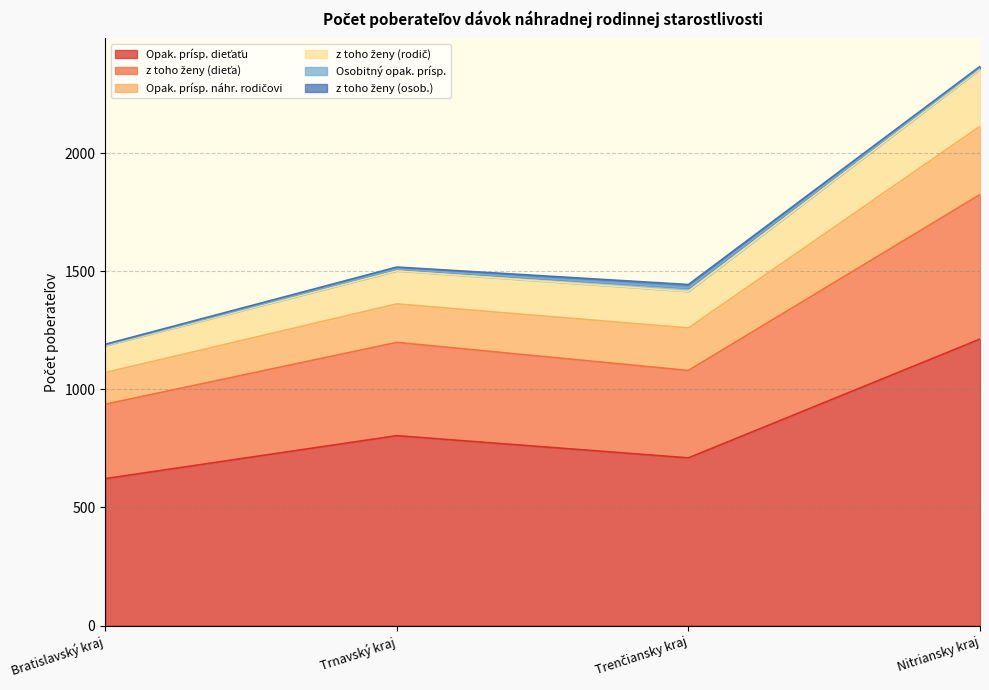

At which category is the sum across all series the highest?

Nitriansky kraj